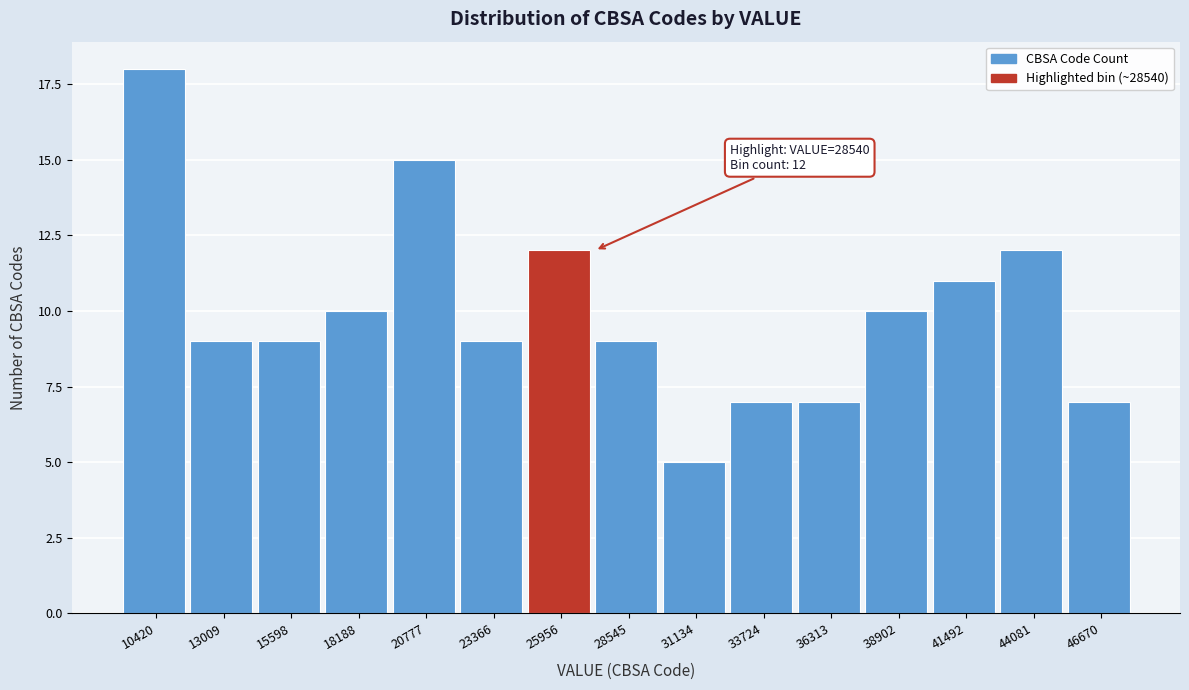

Reading left to right, what are all the values shown in this chart?

18	9	9	10	15	9	12	9	5	7	7	10	11	12	7